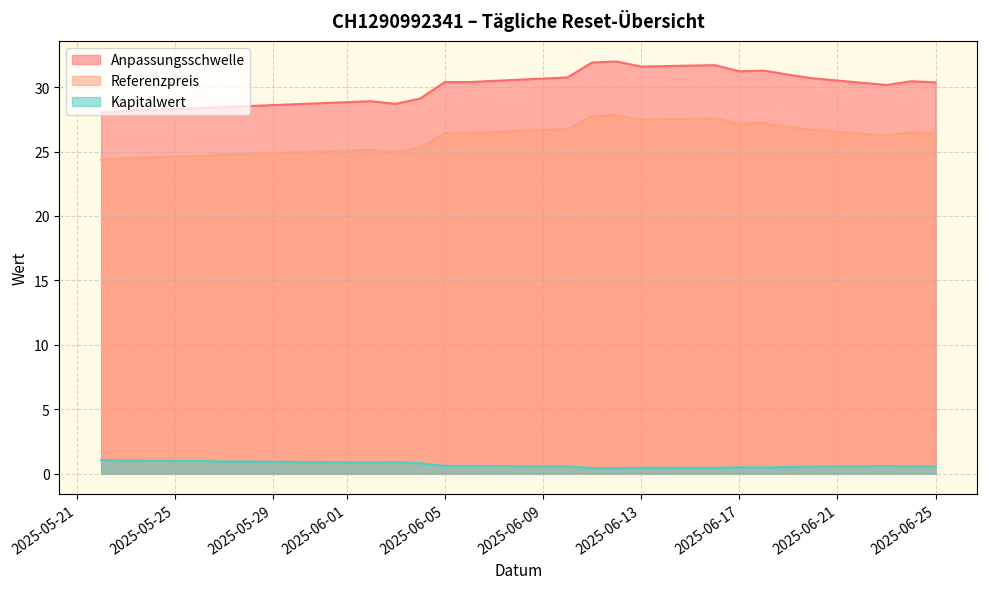

What are all the series names shown in the legend?

Anpassungsschwelle, Referenzpreis, Kapitalwert